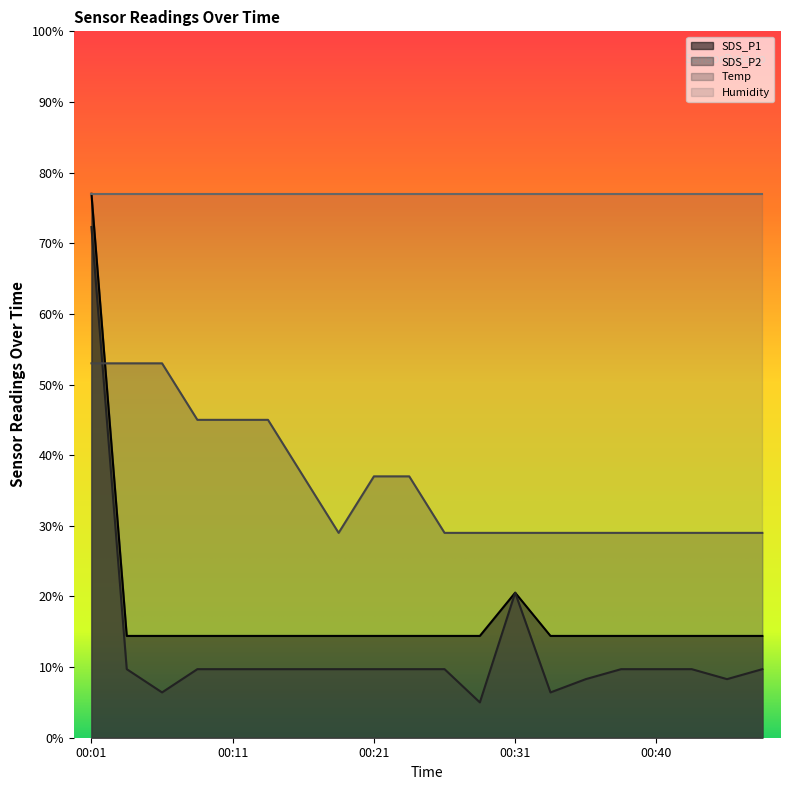

What is the spread (max minus min) of values at 00:31?

56.5